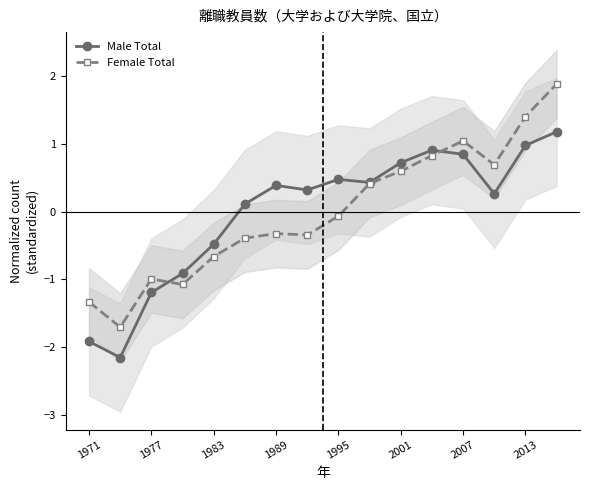

What is the maximum value shown in the chart?

1.9